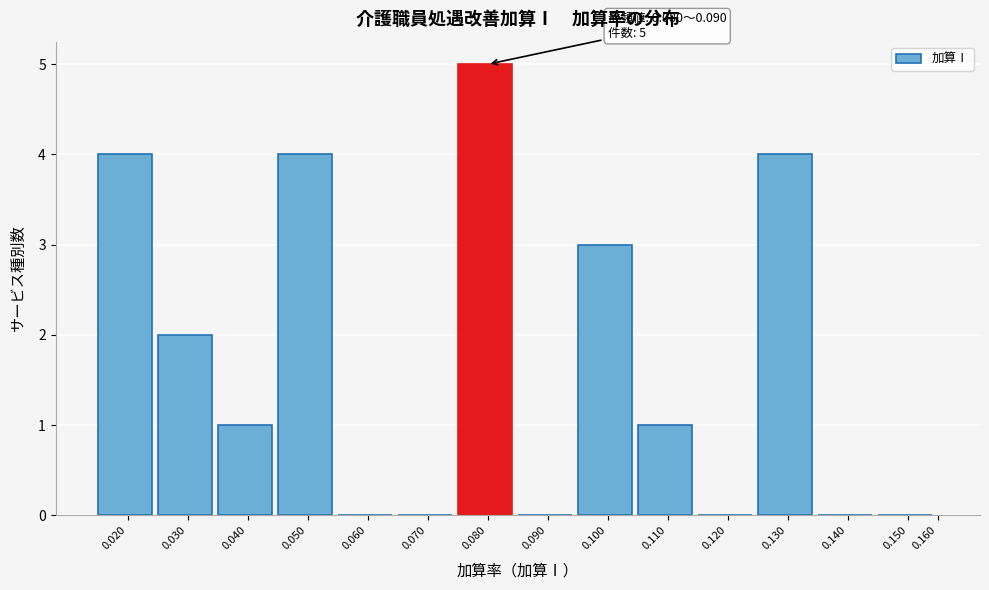

Reading left to right, extract all data points from this chart.

0.020=4	0.030=2	0.040=1	0.050=4	0.060=0	0.070=0	0.080=5	0.090=0	0.100=3	0.110=1	0.120=0	0.130=4	0.140=0	0.150=0	0.160=0